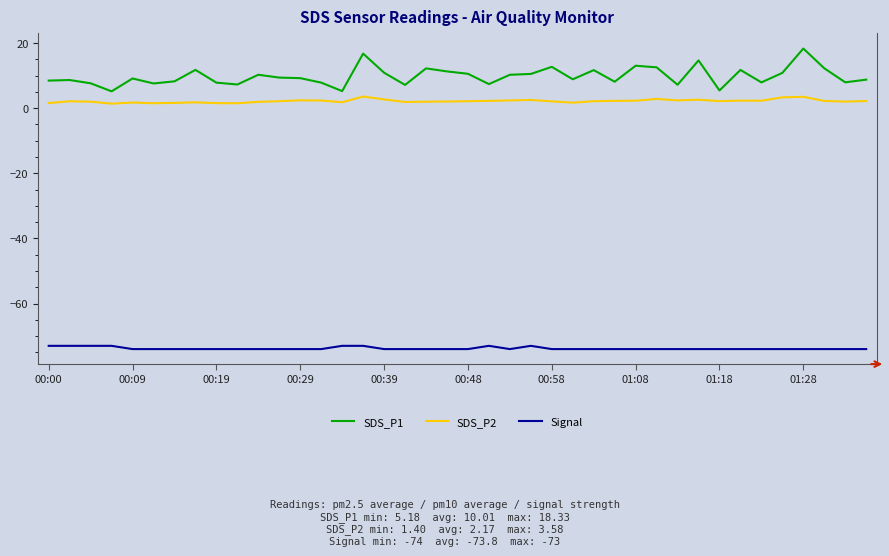

Does the chart have visible grid lines?

No